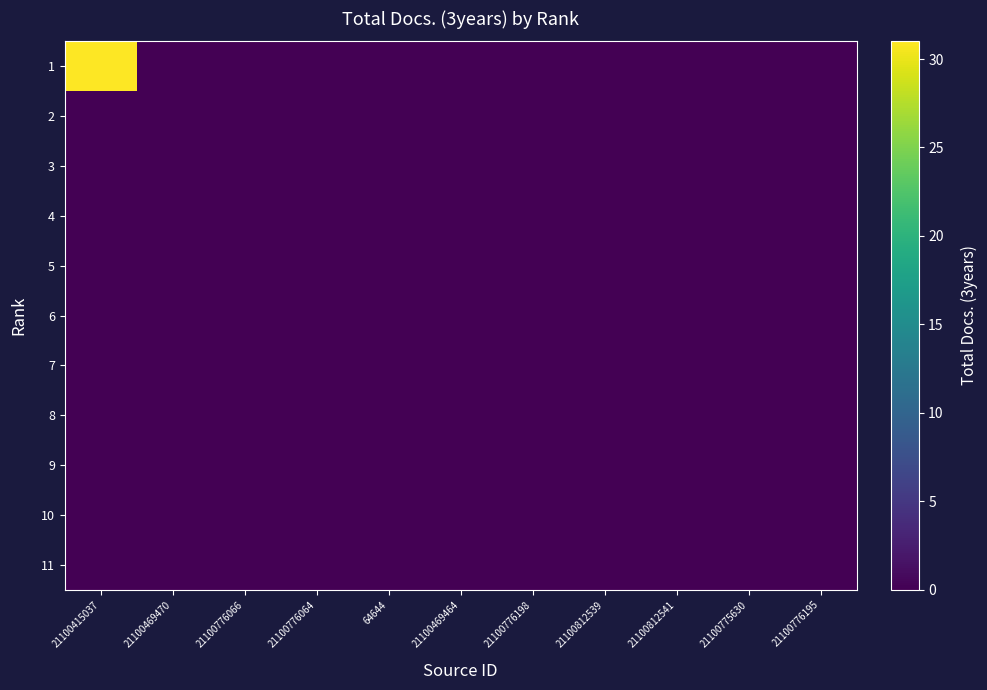

Which series has the widest spread of values?

1